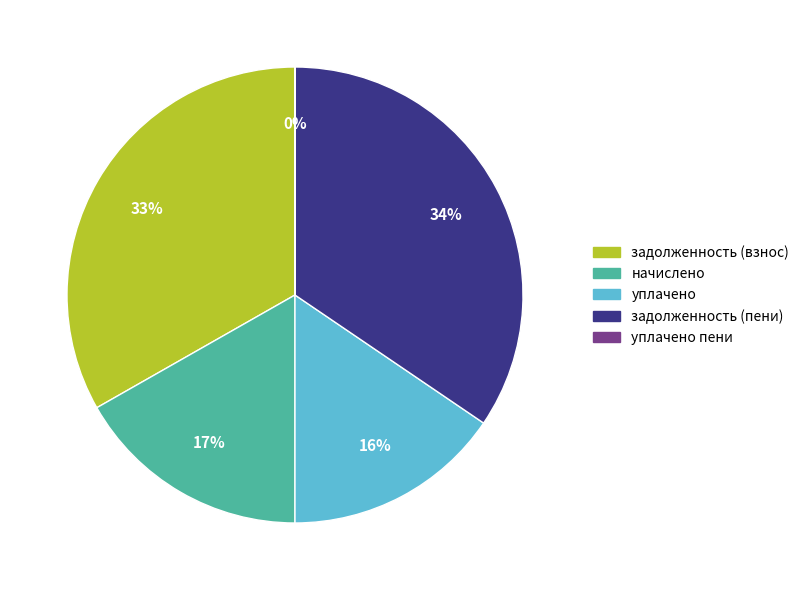

Which category has the biggest portion of the pie?

задолженность (пени)